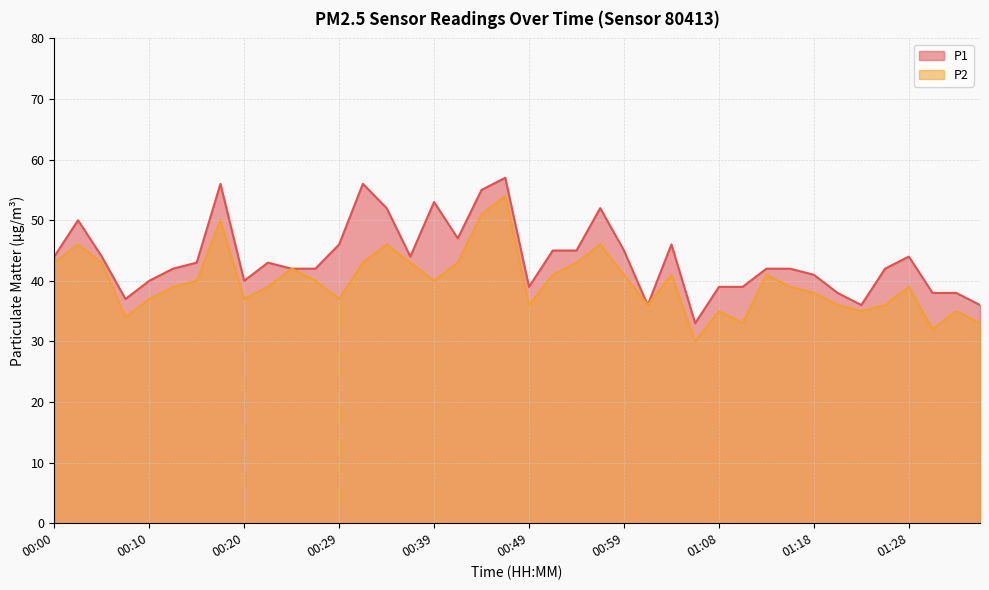

True or false: P2 has a value of 28 at 01:03.

False